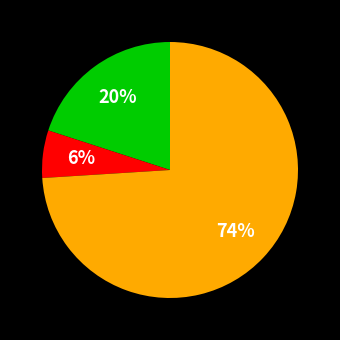

How many slices are in this pie chart?

3